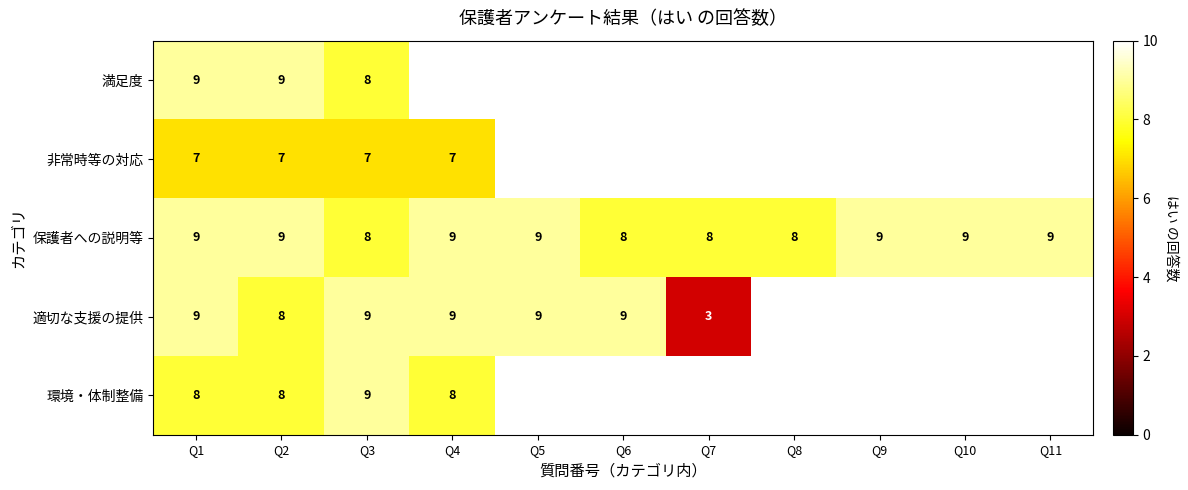

Count the number of categories in the chart.

11